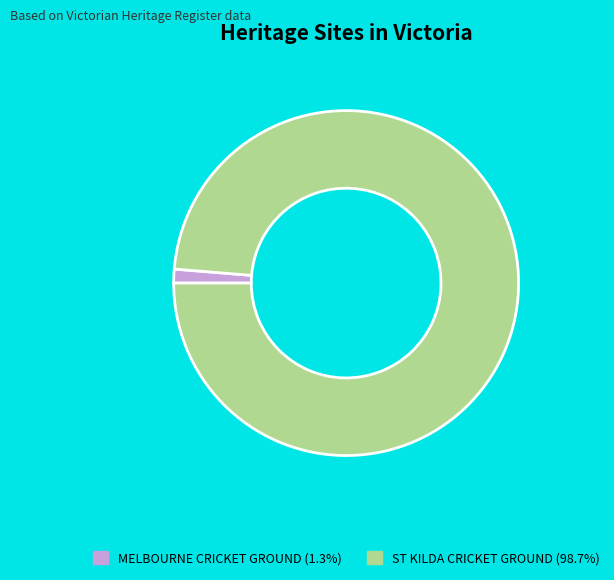

Count the number of slices in the pie.

2